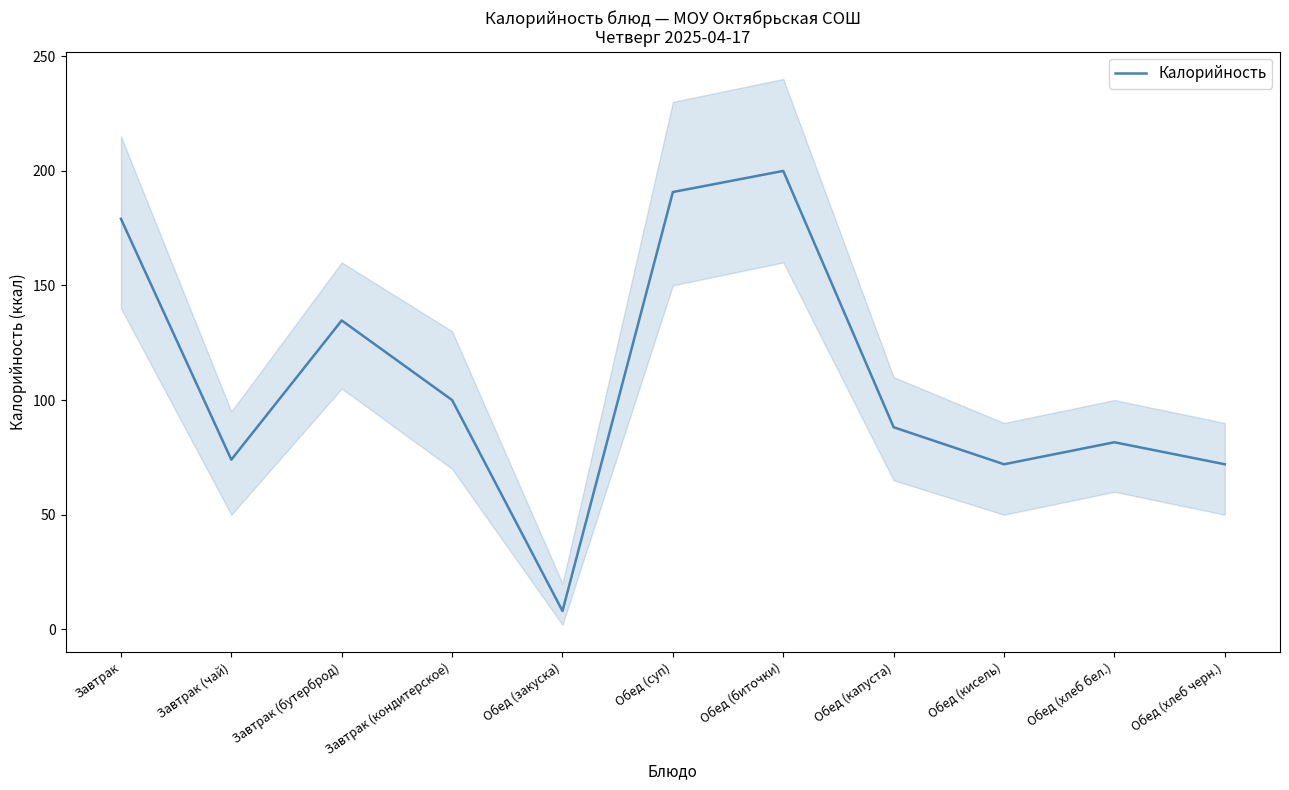

How many lines are shown in the chart?

1